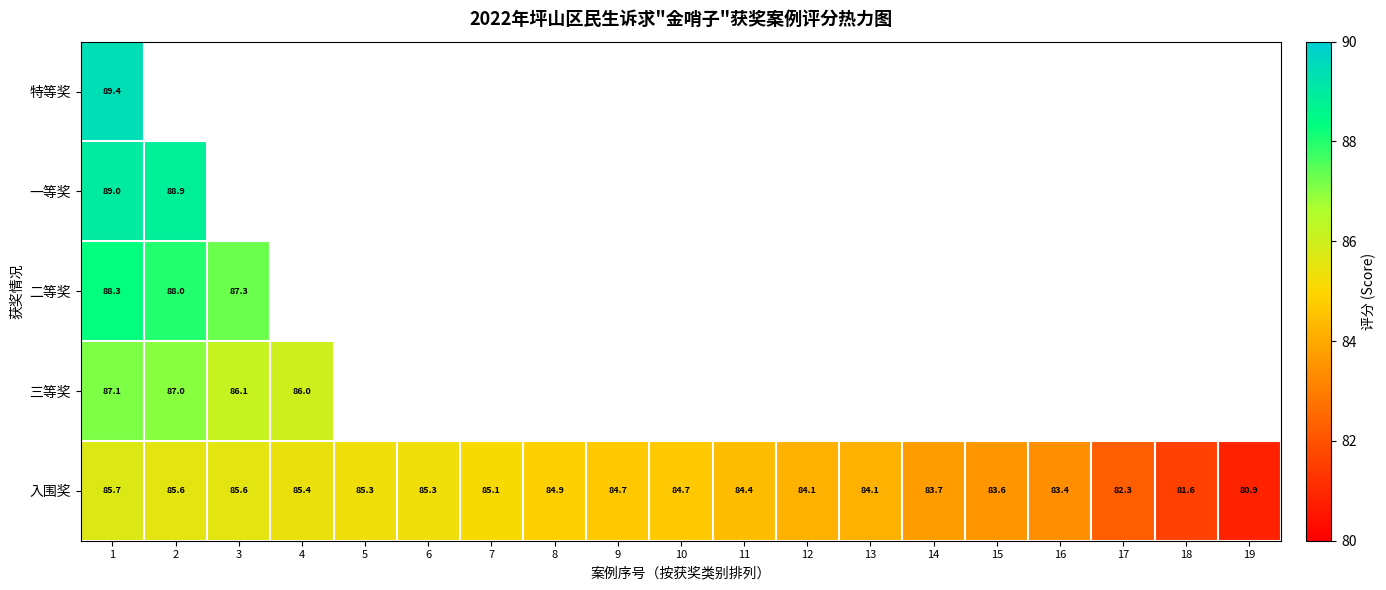

How many values in the 入围奖 series exceed 84?

13